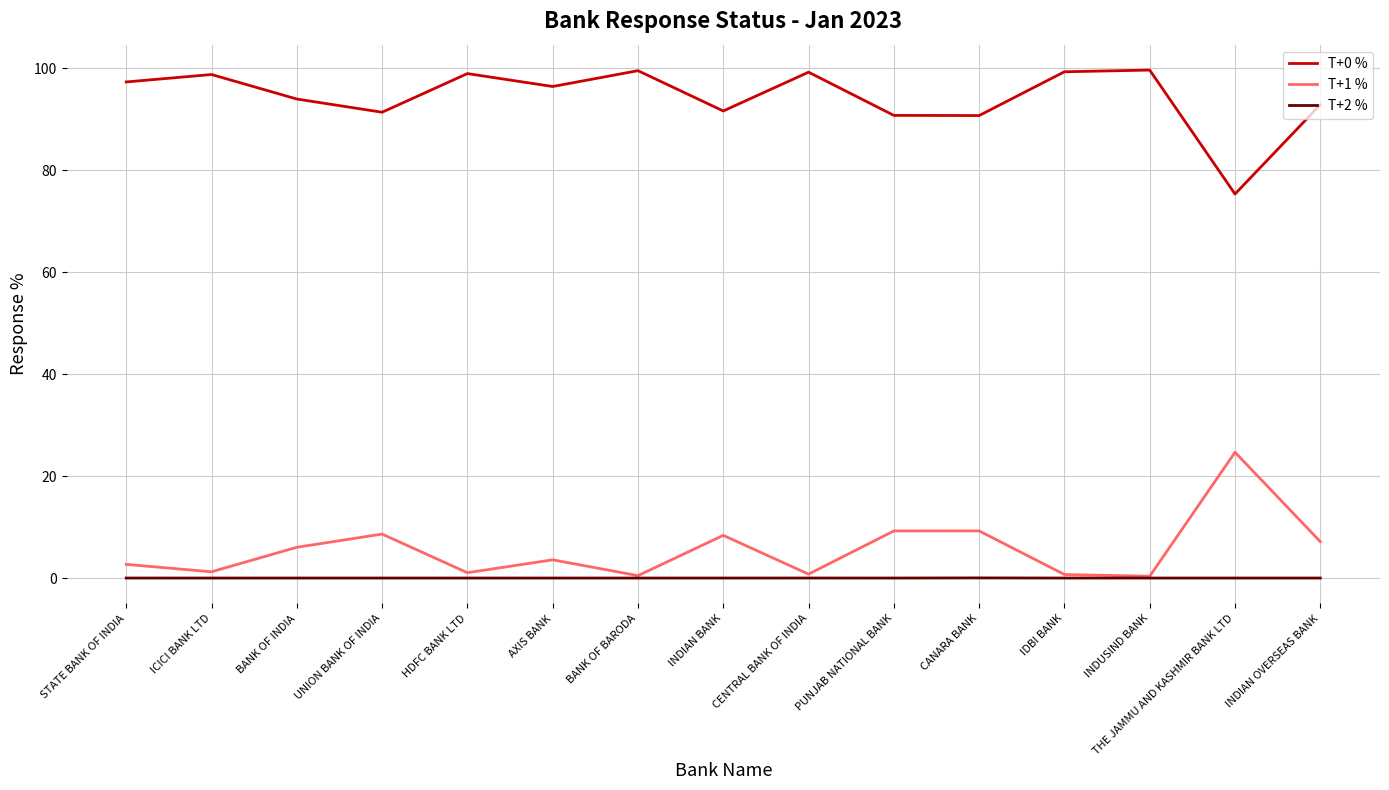

Is it true that T+0 % equals 43.2 at IDBI BANK?

False